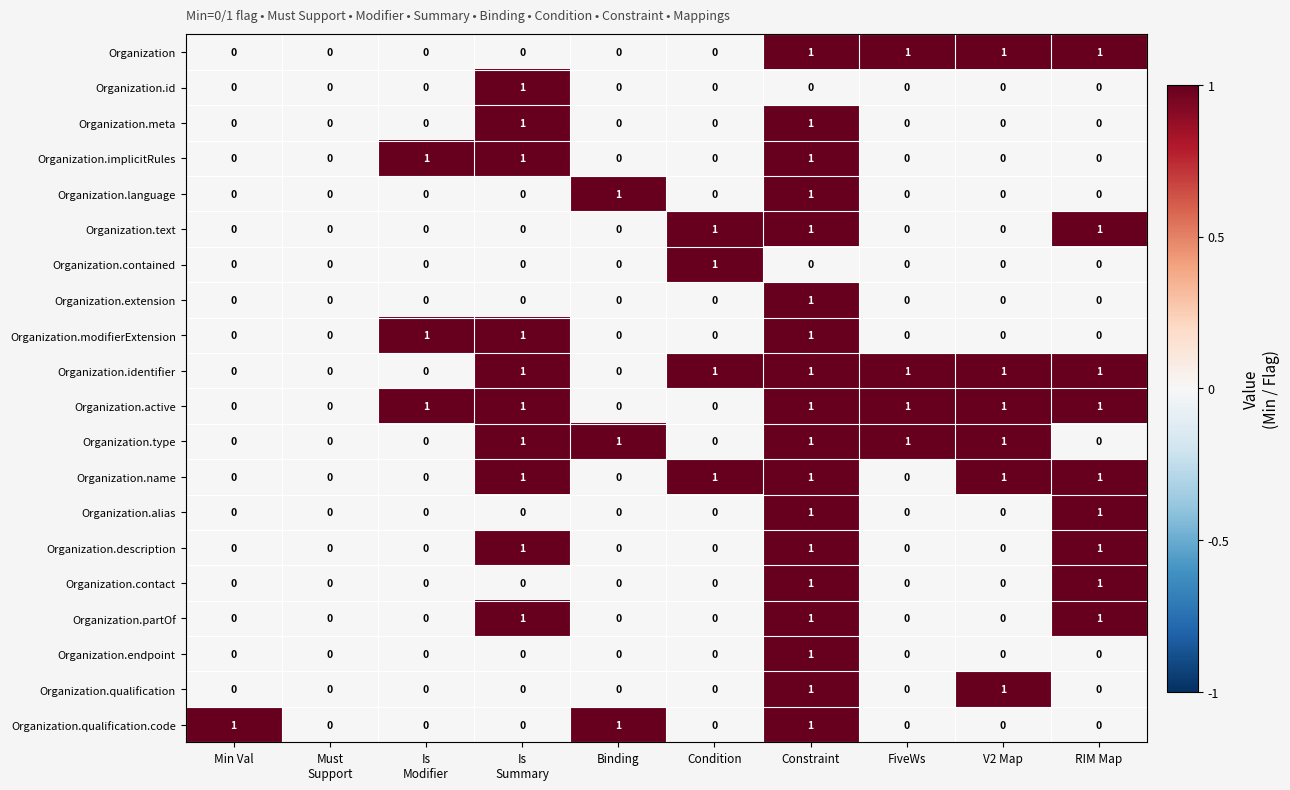

How many series are shown in this chart?

20